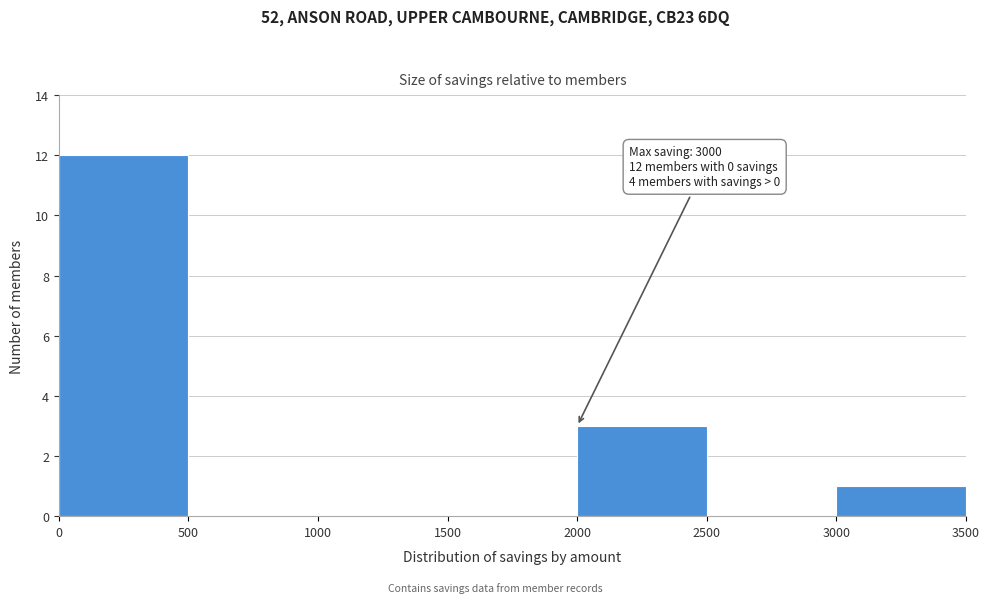

Over which range of the x-axis is the bar tallest?

0 to 500